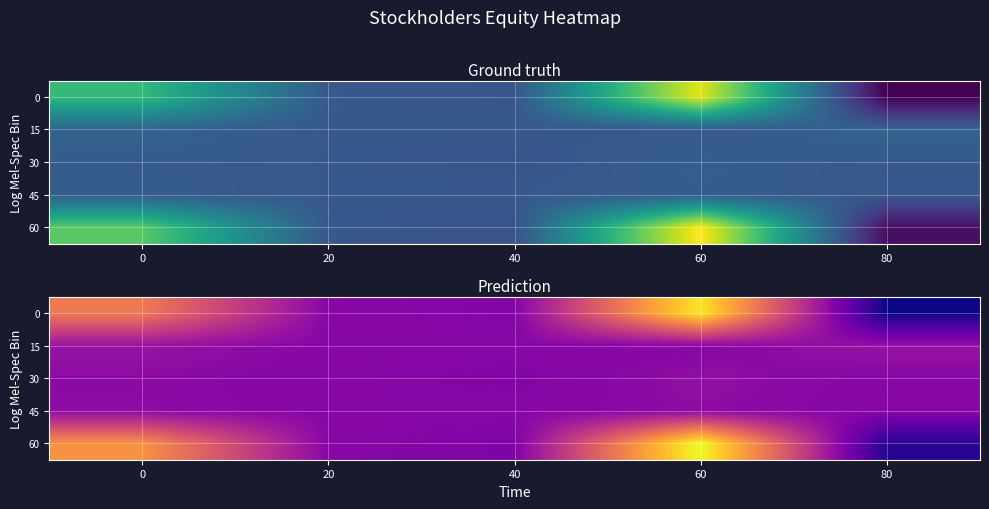

Between 0 and 60, which is larger?

60